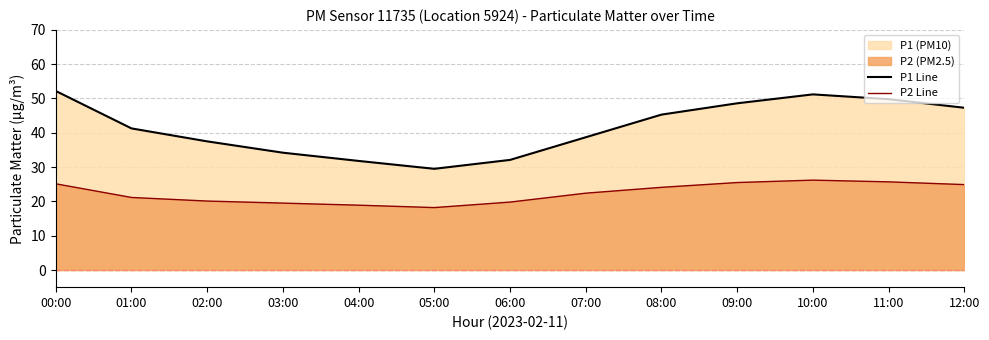

At which category does P1 Line reach its first local peak?

10:00